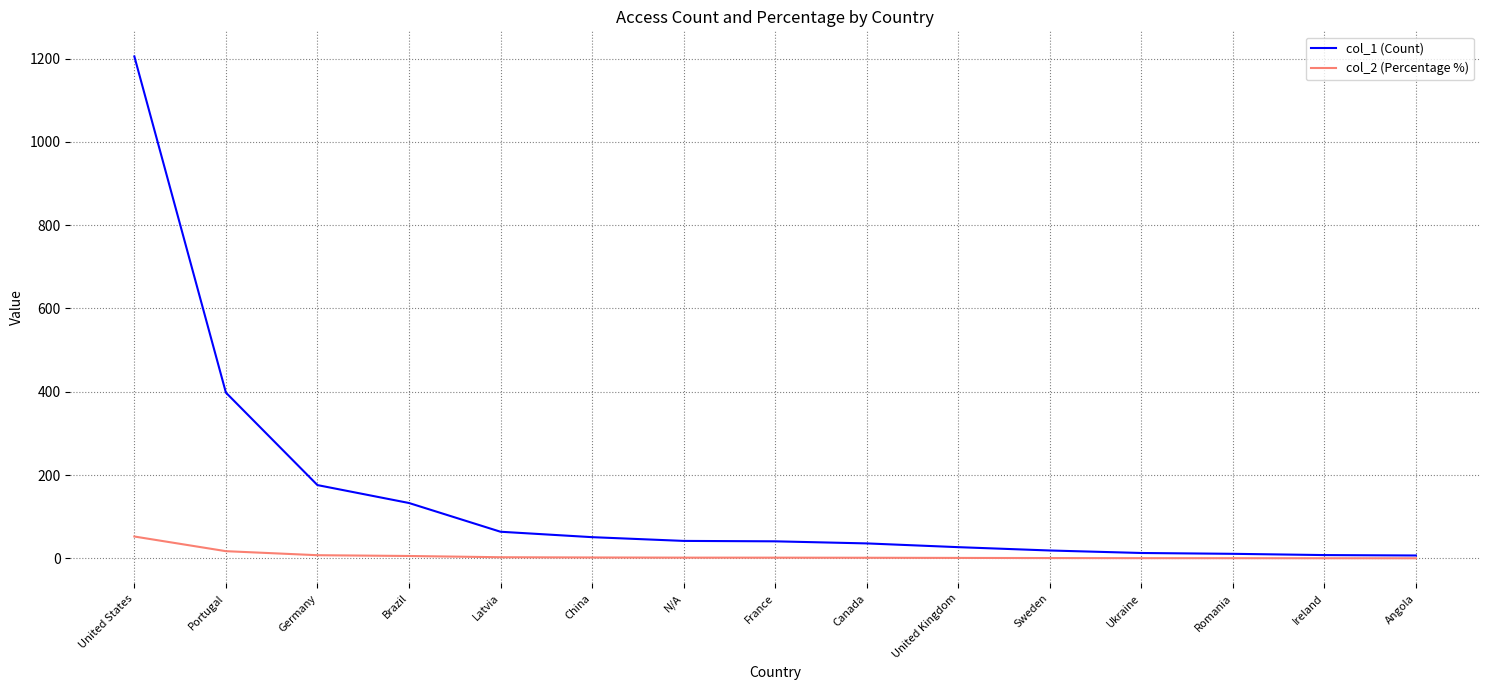

What is the maximum value for col_2 (Percentage %)?

52.6